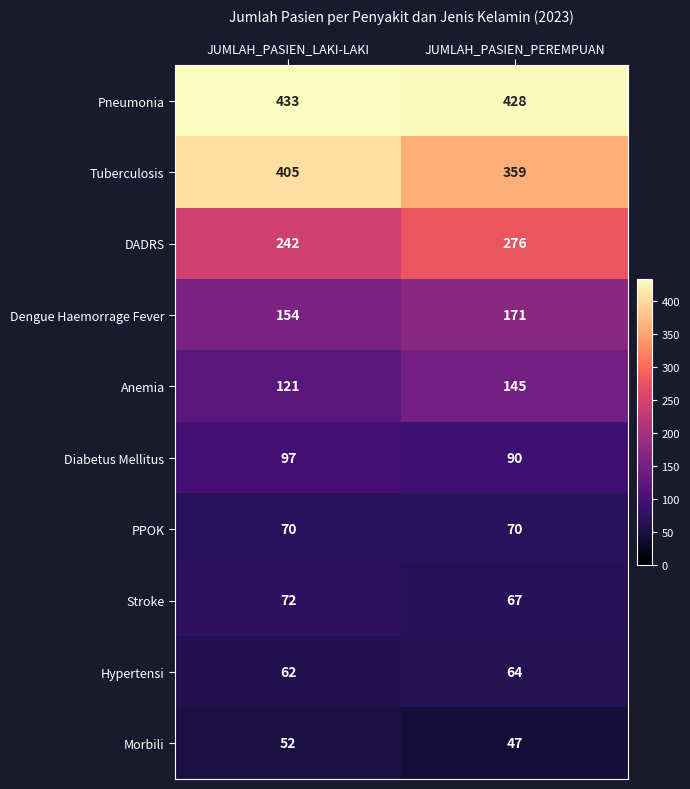

Reading right to left, transcribe all the data shown in this chart.

Pneumonia: 428	433
Tuberculosis: 359	405
DADRS: 276	242
Dengue Haemorrage Fever: 171	154
Anemia: 145	121
Diabetus Mellitus: 90	97
PPOK: 70	70
Stroke: 67	72
Hypertensi: 64	62
Morbili: 47	52